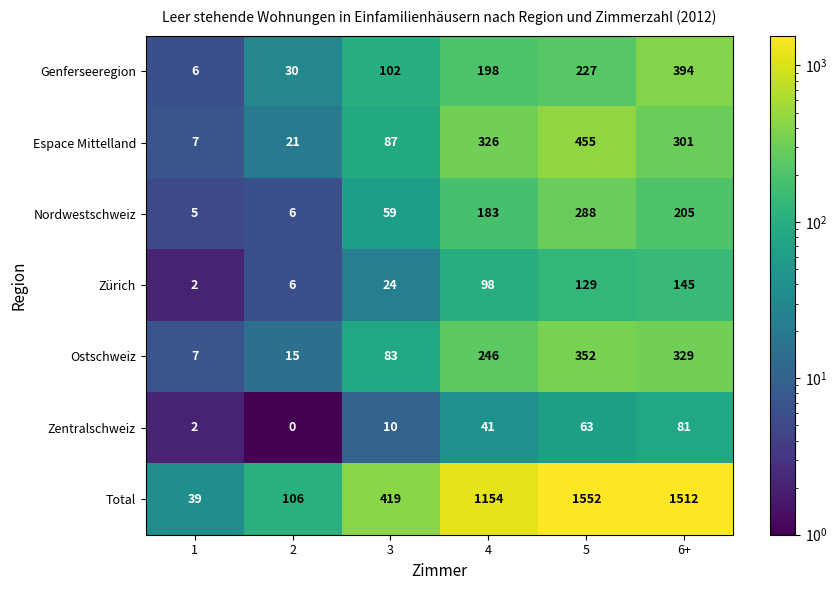

What is the average value of the Zürich series?

67